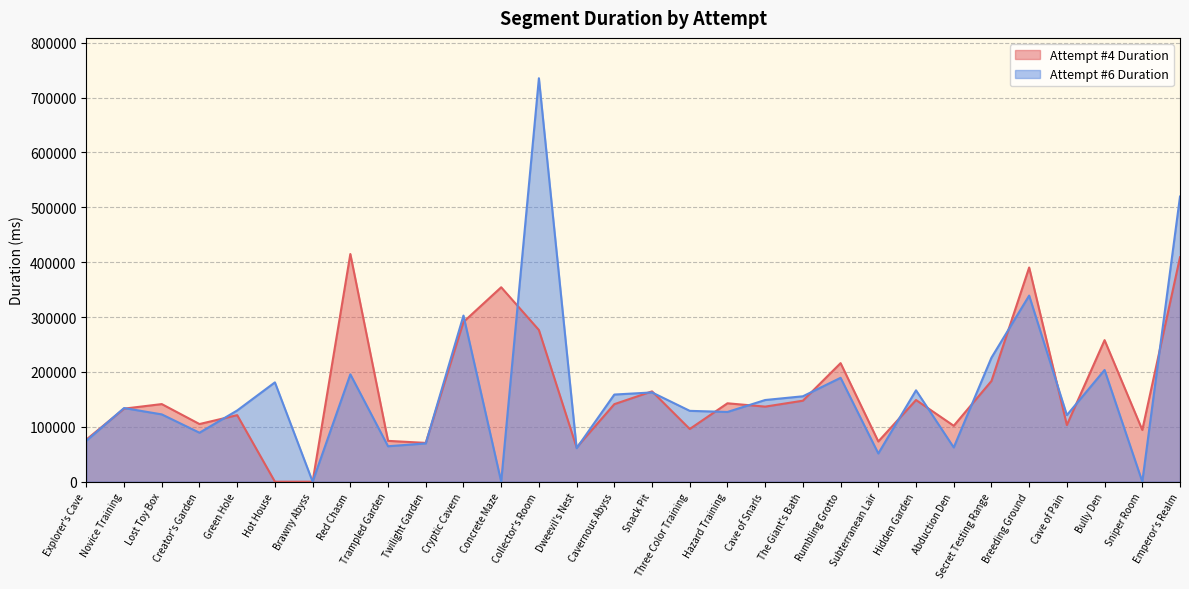

True or false: Attempt #4 Duration has more than 2 points higher than both neighbors.

True